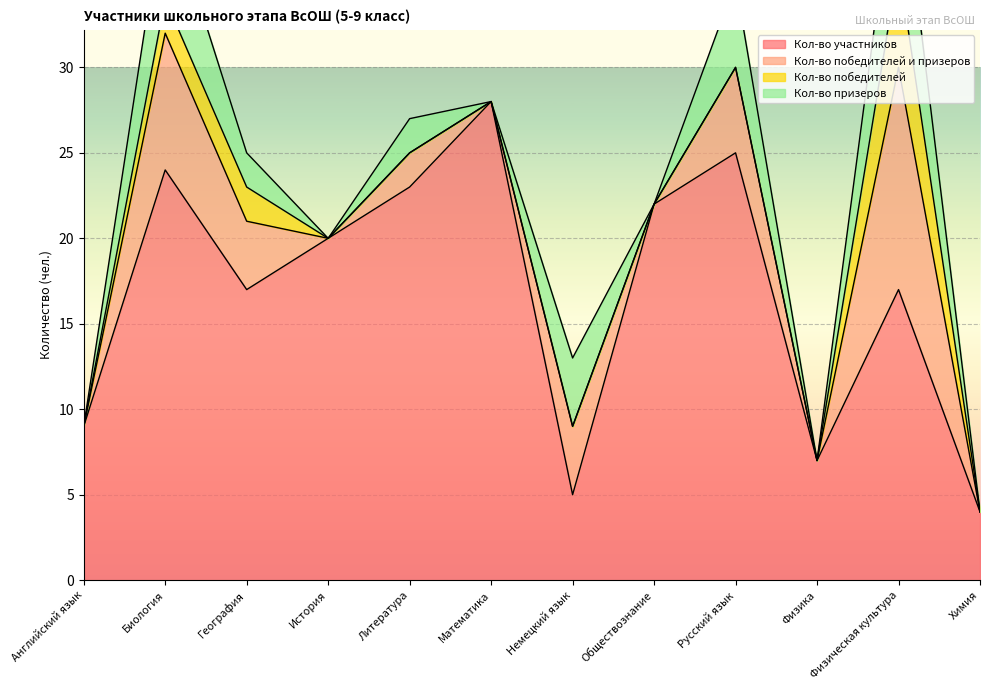

Where is Кол-во участников nearest to the value 16?

География